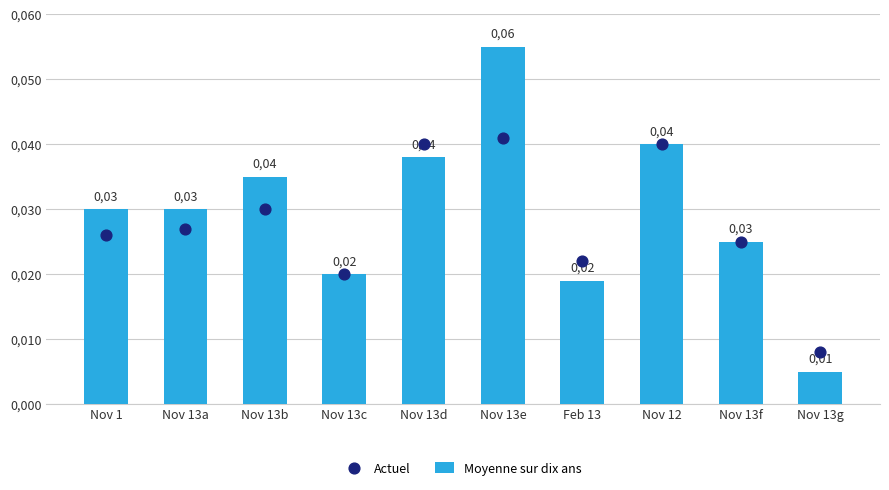

What are all the series names shown in the legend?

Moyenne sur dix ans, Actuel